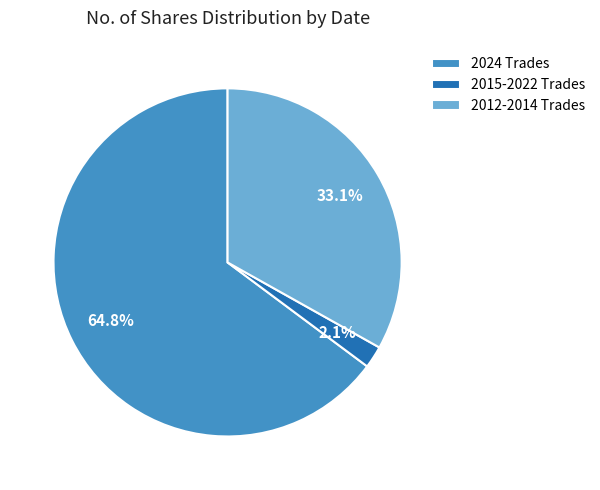

Which slice is the smallest?

2015-2022 Trades